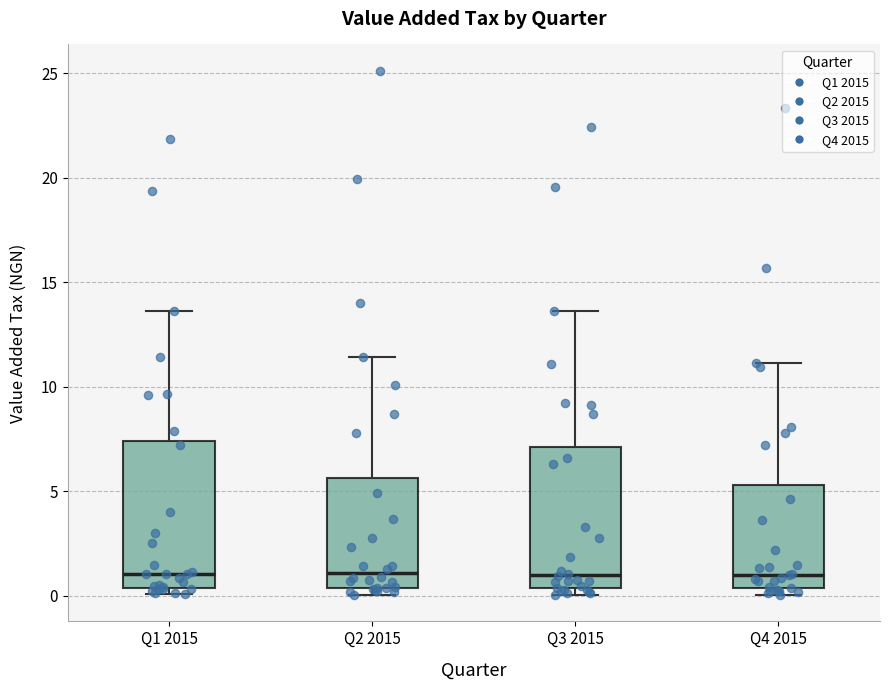

Where does the median line of the box for Q3 2015 sit on the y-axis? The values are not printed on the chart, so give them approximately, as read against the axis.

1.0